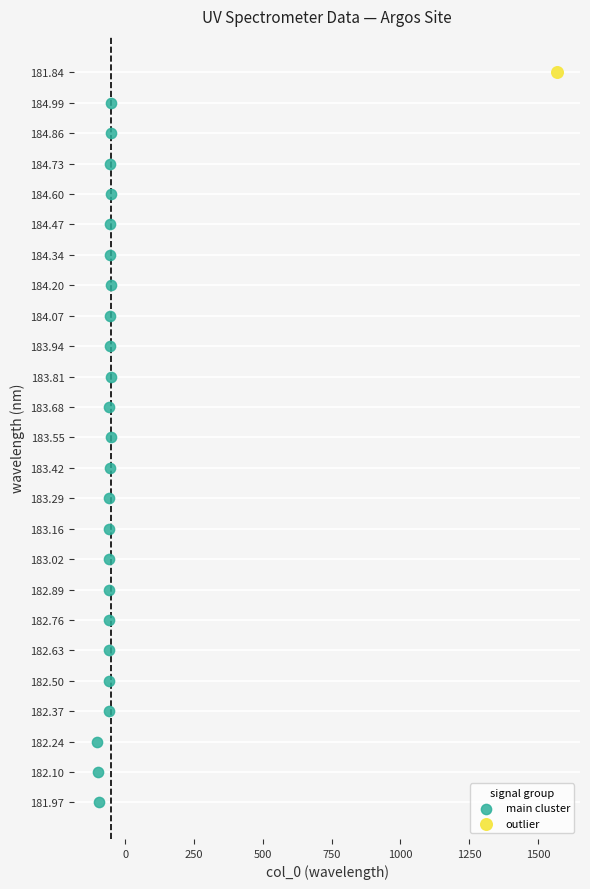

What are all the series names shown in the legend?

main cluster, outlier